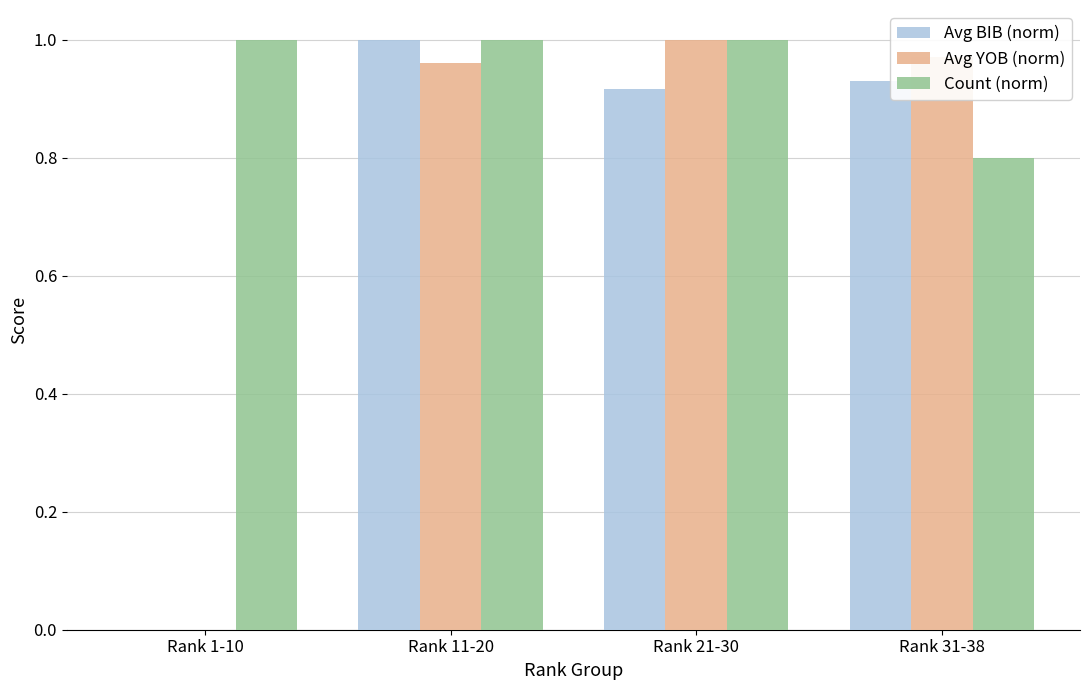

Which series changed the most between Rank 21-30 and Rank 31-38?

Count (norm)